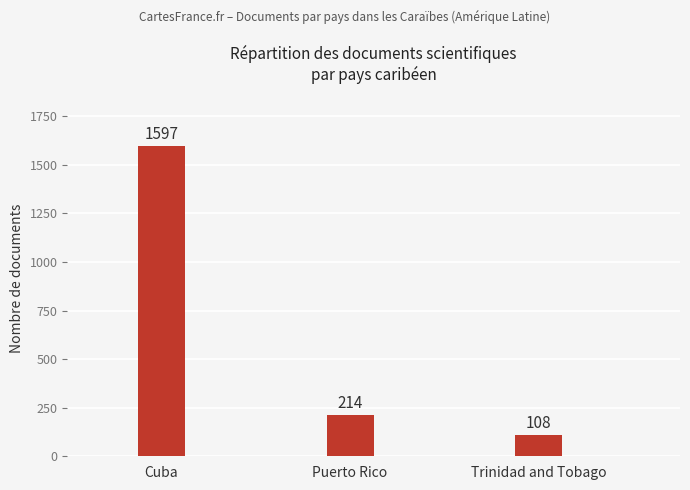

Is it true that the value at Trinidad and Tobago is 108?

True